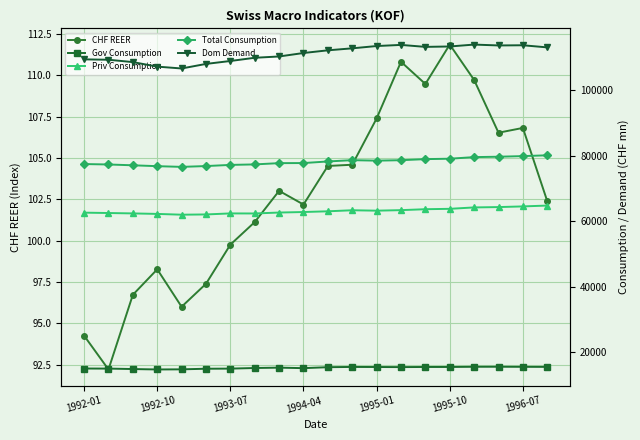

Reading right to left, extract all data points from this chart.

CHF REER: 102.4	106.8	106.5	109.7	111.9	109.5	110.8	107.4	104.6	104.5	102.2	103.0	101.1	99.8	97.4	96.0	98.3	96.7	92.2	94.2
Gov Consumption: 15432.1	15452.2	15479.2	15467.7	15408.7	15404.9	15364.8	15393.5	15416.6	15338.9	15045.2	15201.2	15089.6	14902.1	14865.4	14681.0	14642.2	14770.7	14907.3	14930.4
Priv Consumption: 64786.6	64526.5	64321.6	64215.5	63787.4	63668.1	63383.9	63222.3	63350.1	63030.1	62809.5	62649.2	62364.8	62382.9	62067.5	61989.7	62231.5	62382.1	62504.7	62614.4
Total Consumption: 80161.9	79912.9	79726.6	79607.5	79115.4	78989.9	78663.1	78523.5	78674.9	78277.7	77788.6	77764.4	77374.1	77223.6	76868.1	76622.4	76835.8	77104.8	77352.4	77485.4
Dom Demand: 113175.2	113825.4	113767.2	114034.5	113453.6	113330.3	113933.8	113588.4	112887.3	112278.4	111456.9	110396.5	109996.9	109014.1	108115.7	106723.2	107288.3	108673.8	109393.3	109512.6